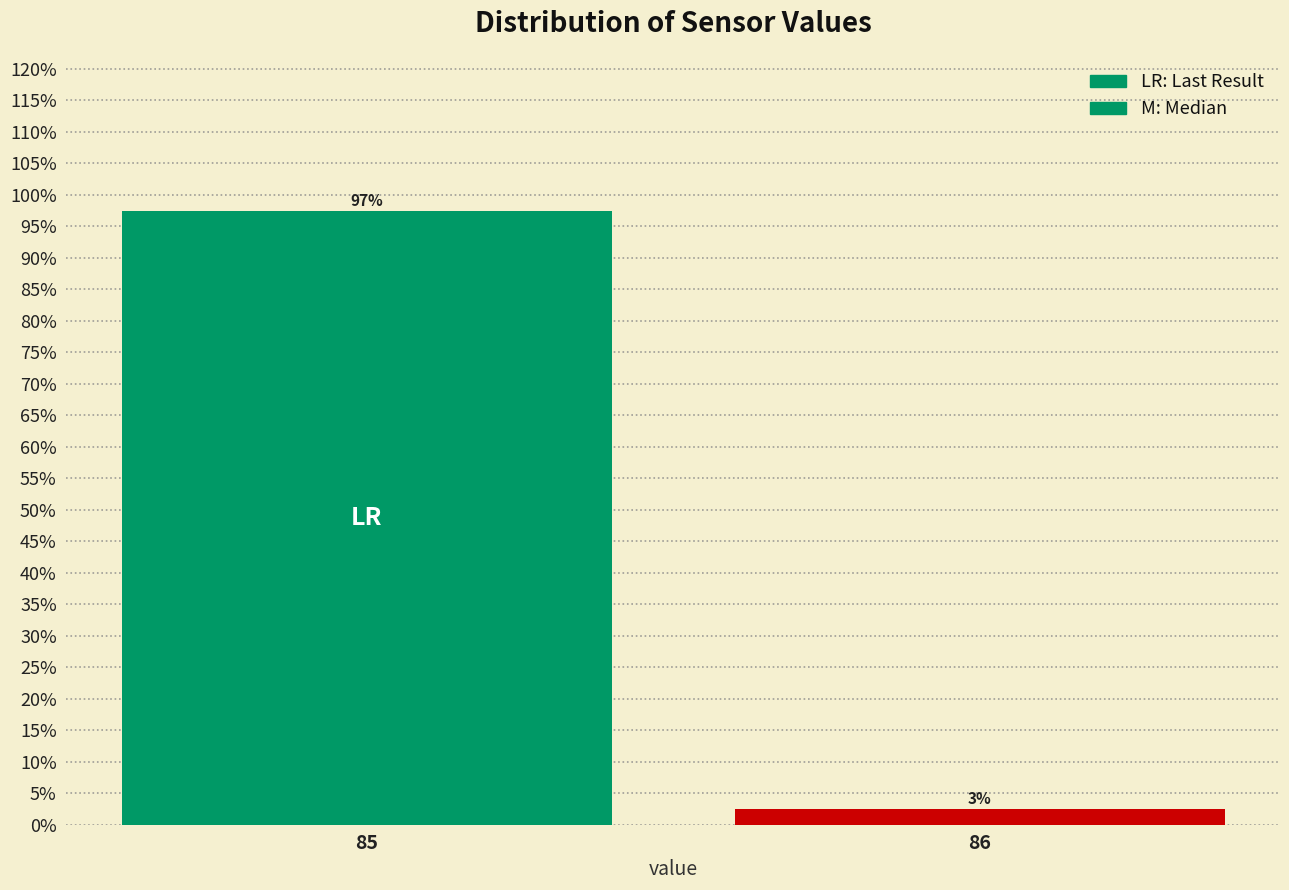

Rank the categories by value from highest to lowest.

85, 86